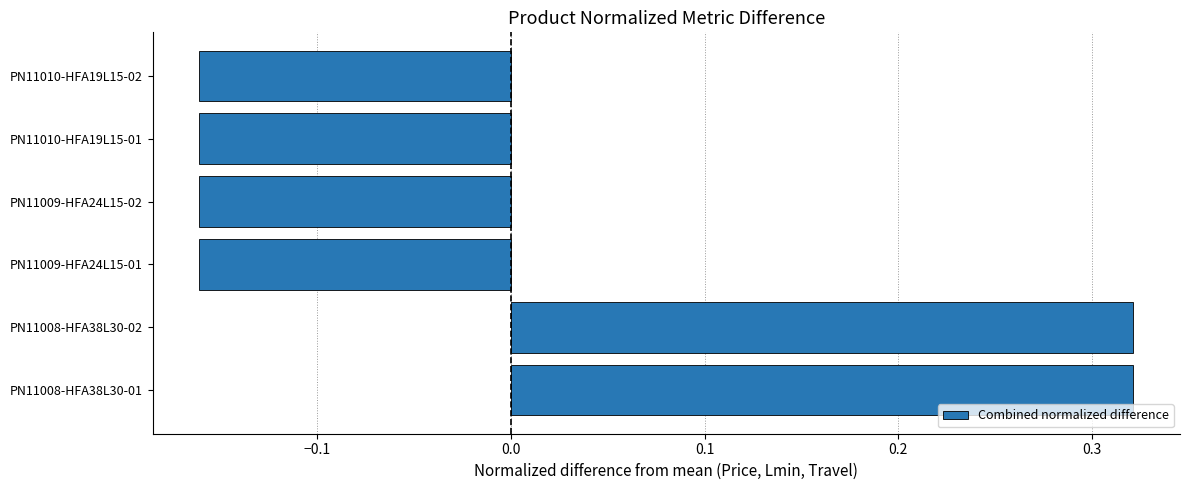

What is the difference between the maximum and minimum values?

0.5